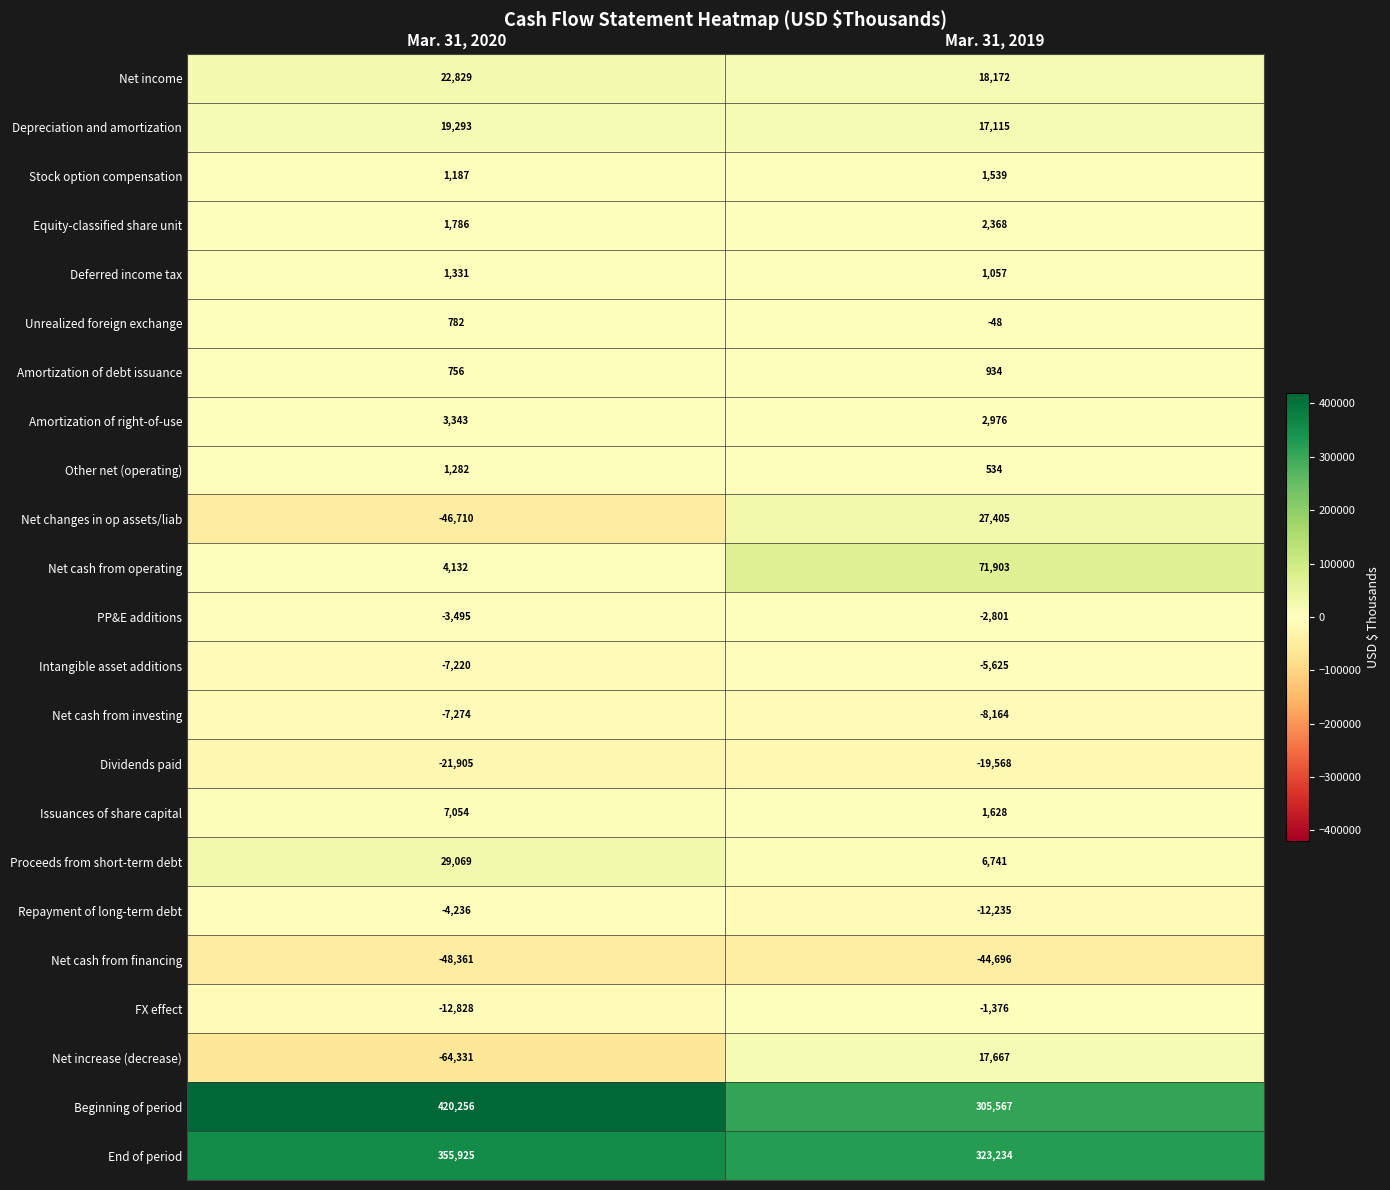

What is the maximum value shown in the chart?

420256